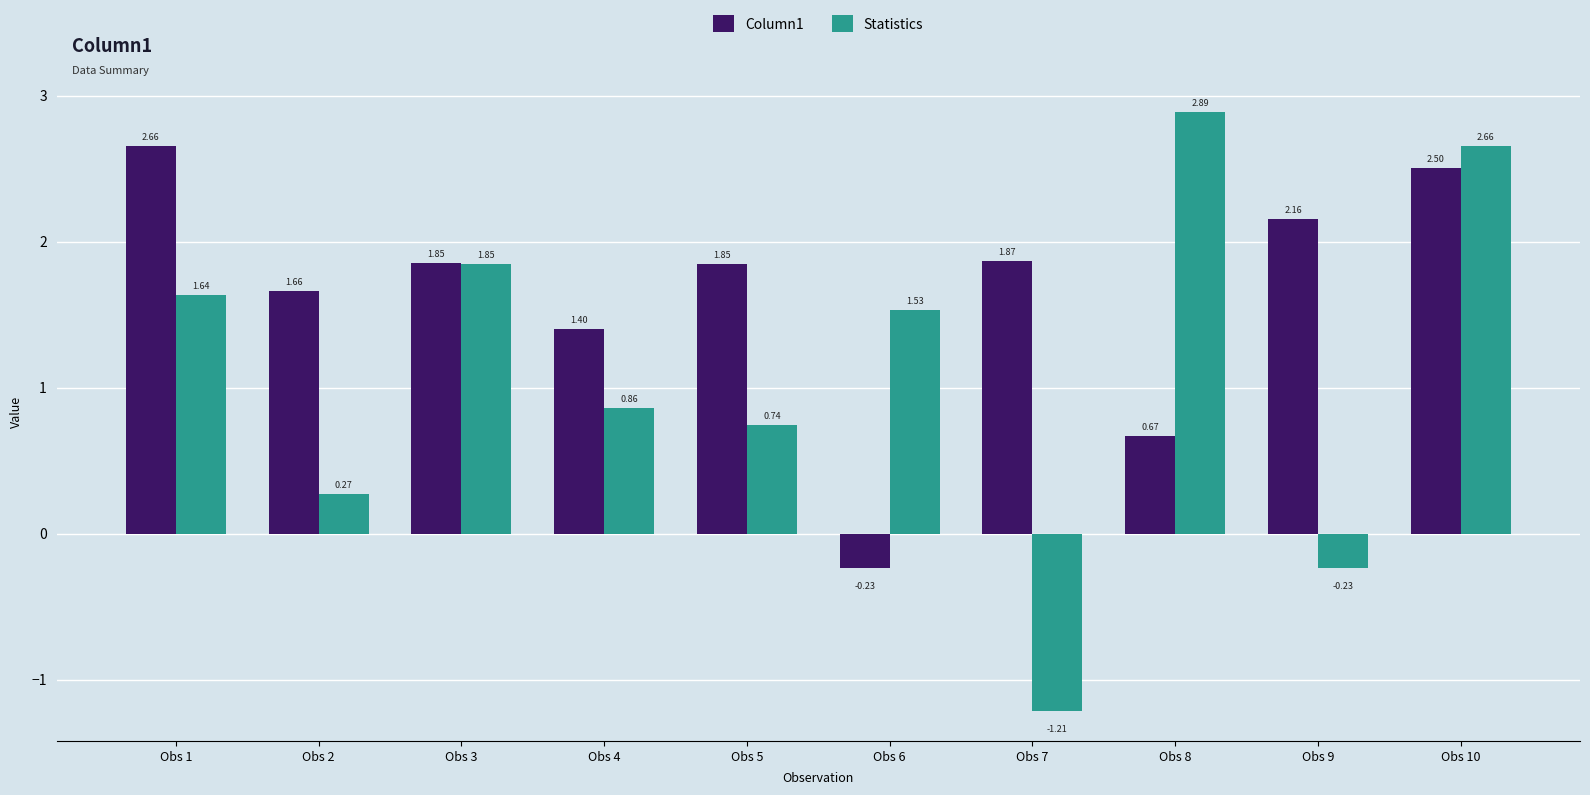

Between Obs 5 and Obs 7, which series saw the biggest shift?

Statistics